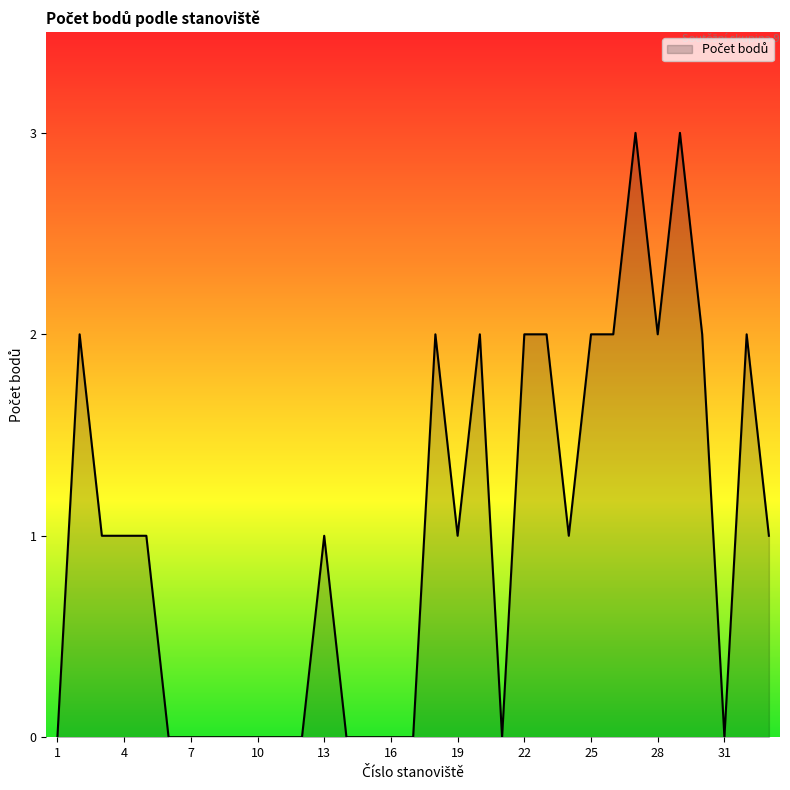

What is the difference between the maximum and minimum values?

3